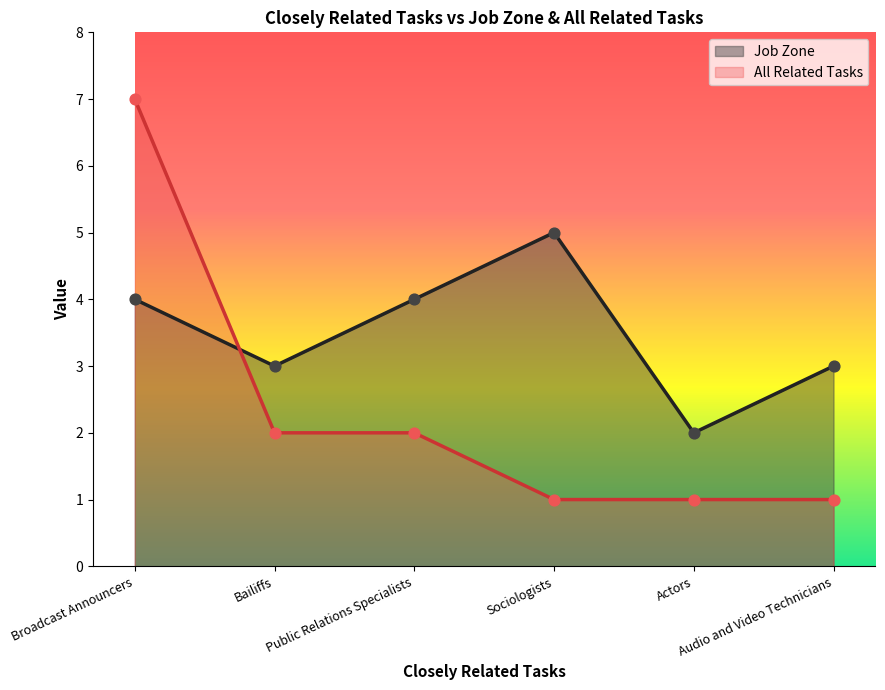

At which category is the sum across all series the highest?

Broadcast Announcers